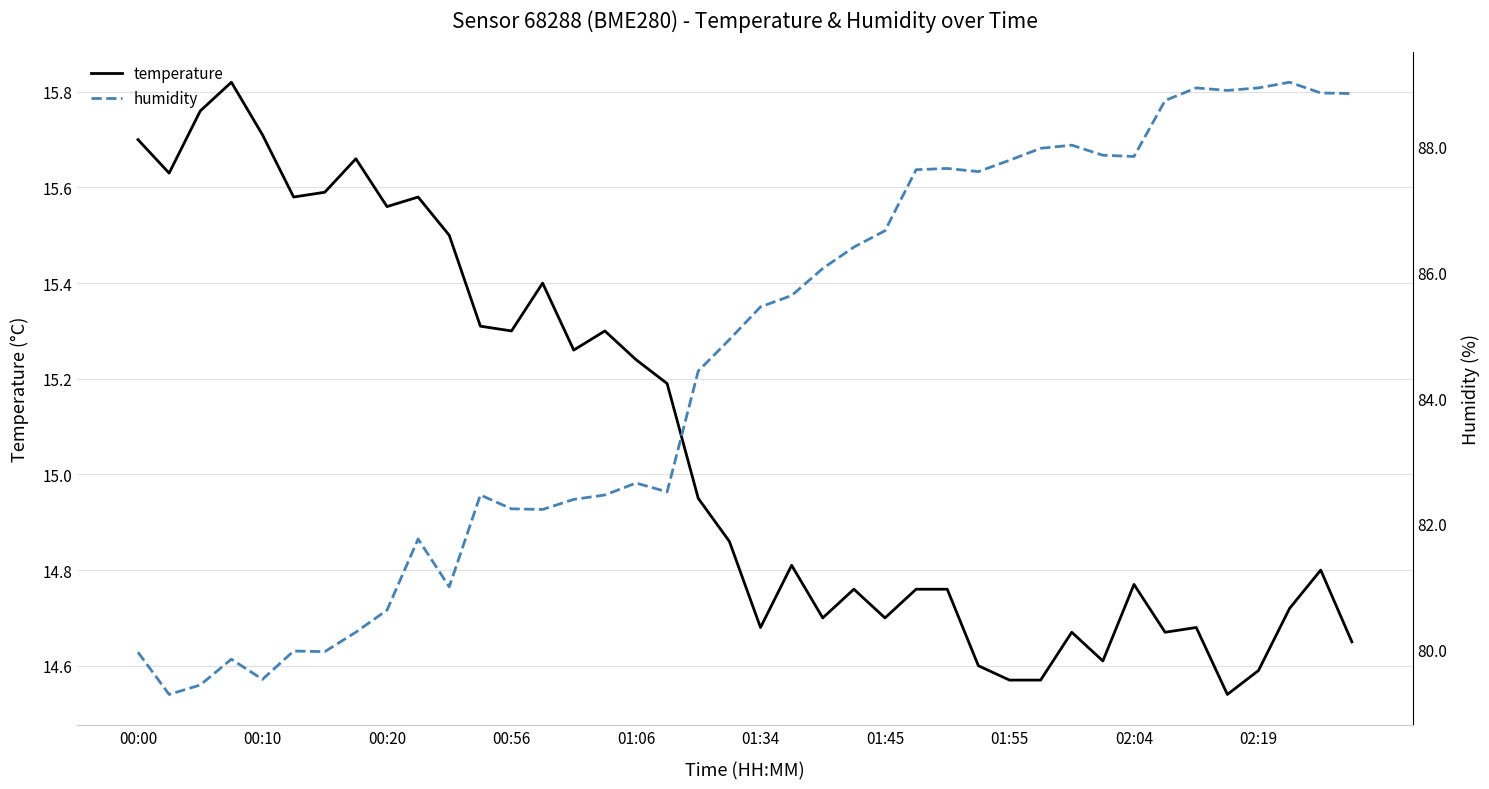

How many interior local peaks does the humidity series have?

9